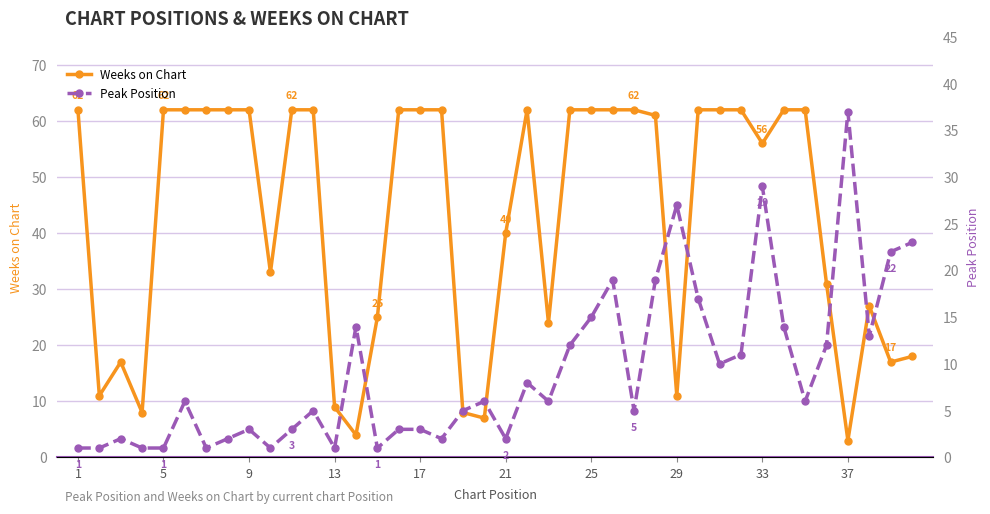

Reading left to right, what are all the values shown in this chart?

Weeks on Chart: 62	11	17	8	62	62	62	62	62	33	62	62	9	4	25	62	62	62	8	7	40	62	24	62	62	62	62	61	11	62	62	62	56	62	62	31	3	27	17	18
Peak Position: 1	1	2	1	1	6	1	2	3	1	3	5	1	14	1	3	3	2	5	6	2	8	6	12	15	19	5	19	27	17	10	11	29	14	6	12	37	13	22	23